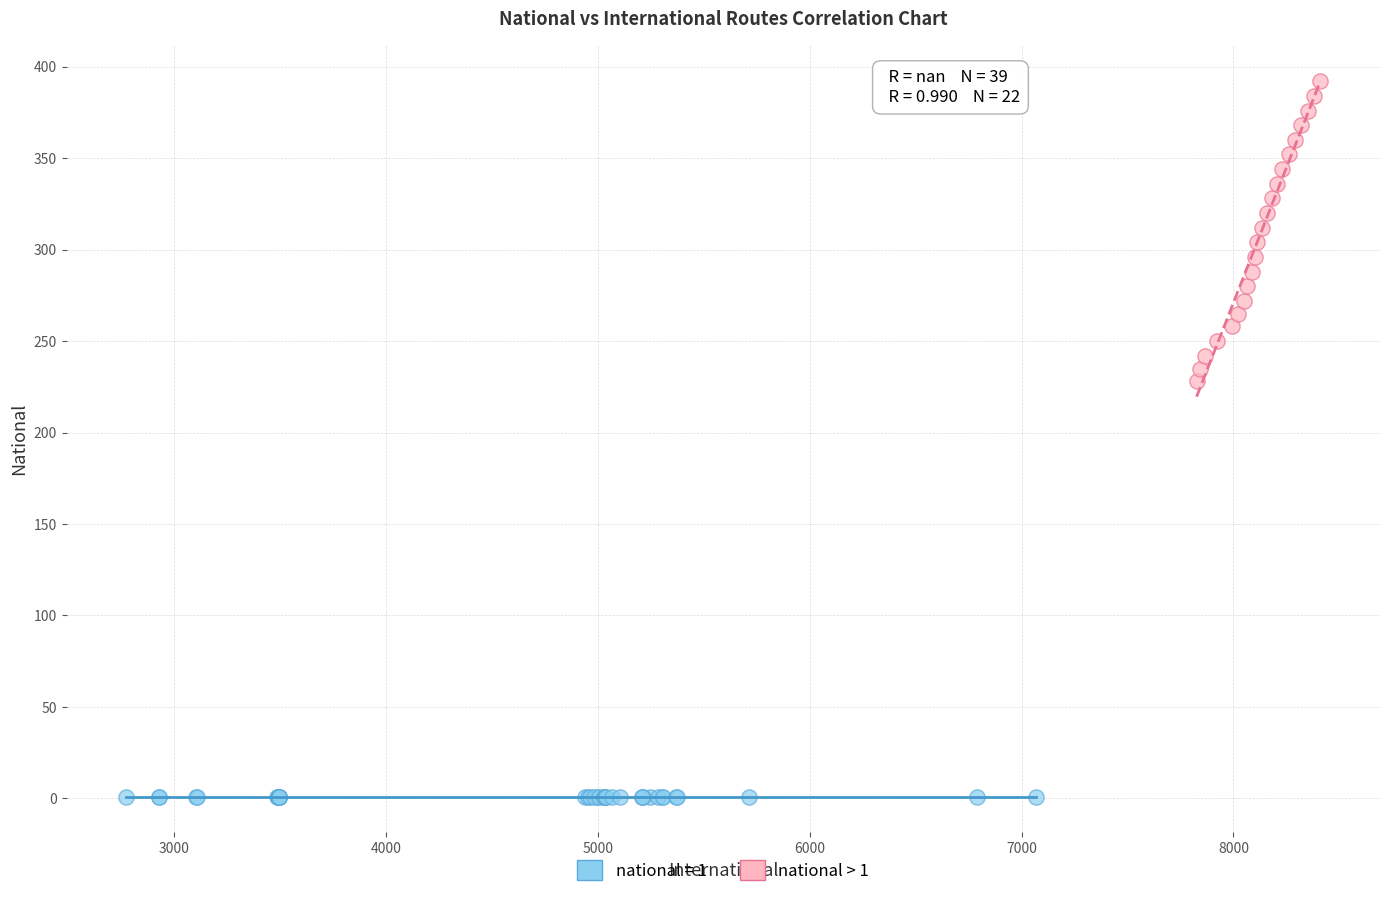

Which series reaches the maximum Y coordinate?

national > 1